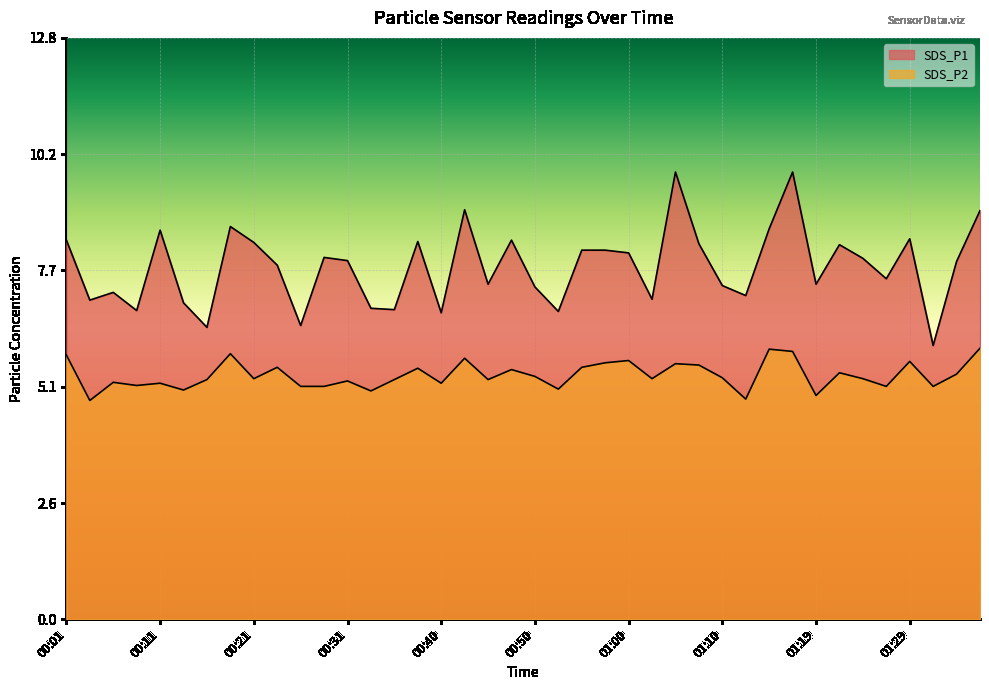

At which category does SDS_P1 reach its first local valley?

00:04